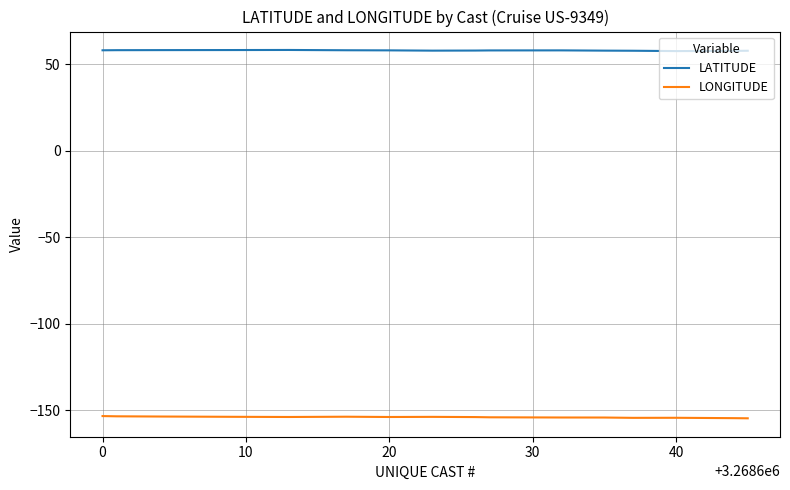

What is the highest value of the LATITUDE series?

58.3